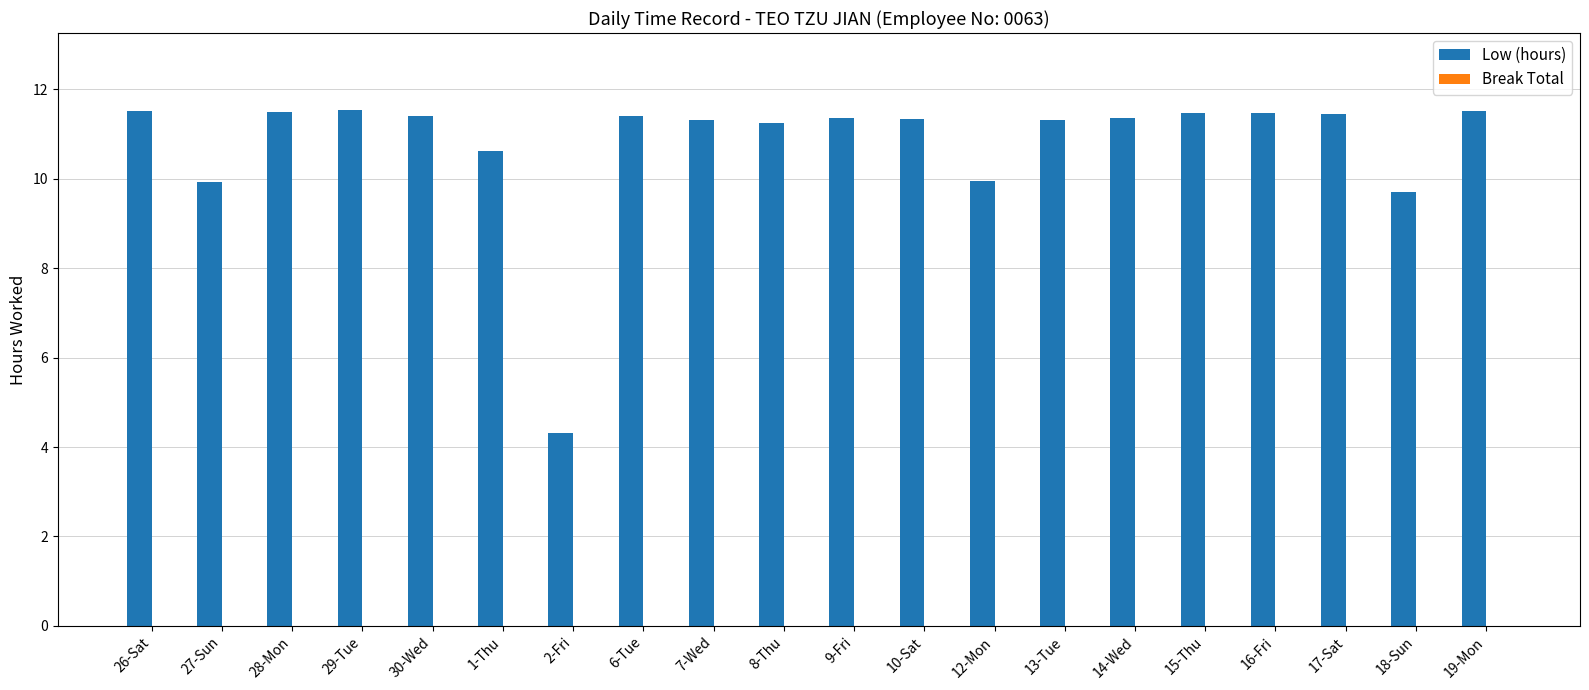

The chart shows a value of 11.5 at 15-Thu. True or false?

True